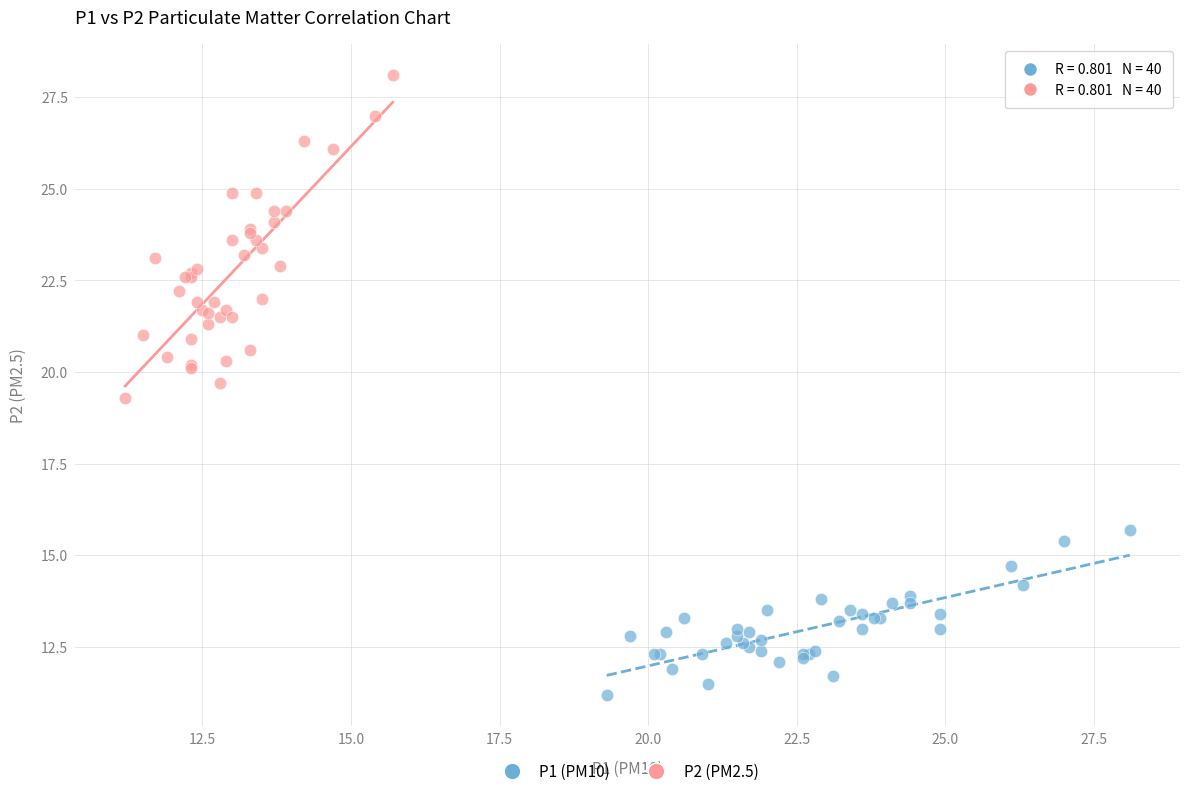

Which series reaches the maximum Y coordinate?

P2 (PM2.5)